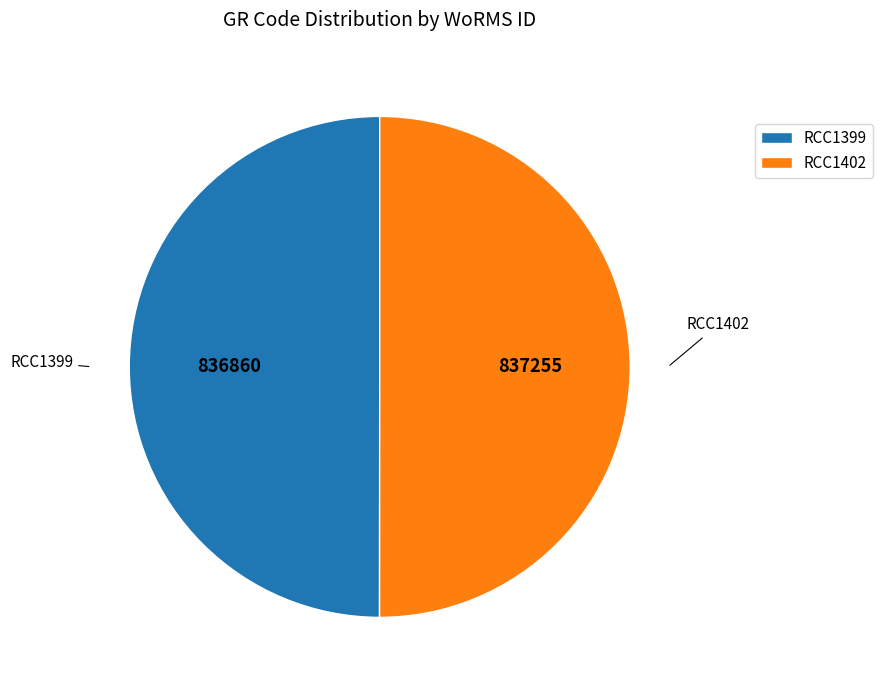

Is the sum of RCC1402 and RCC1399 greater than half?

Yes